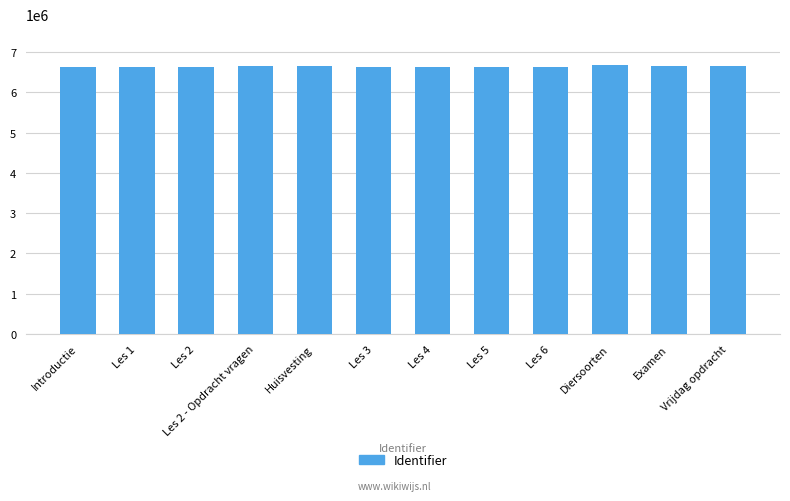

At which label does the data first exceed 6634468?

Les 2 - Opdracht vragen